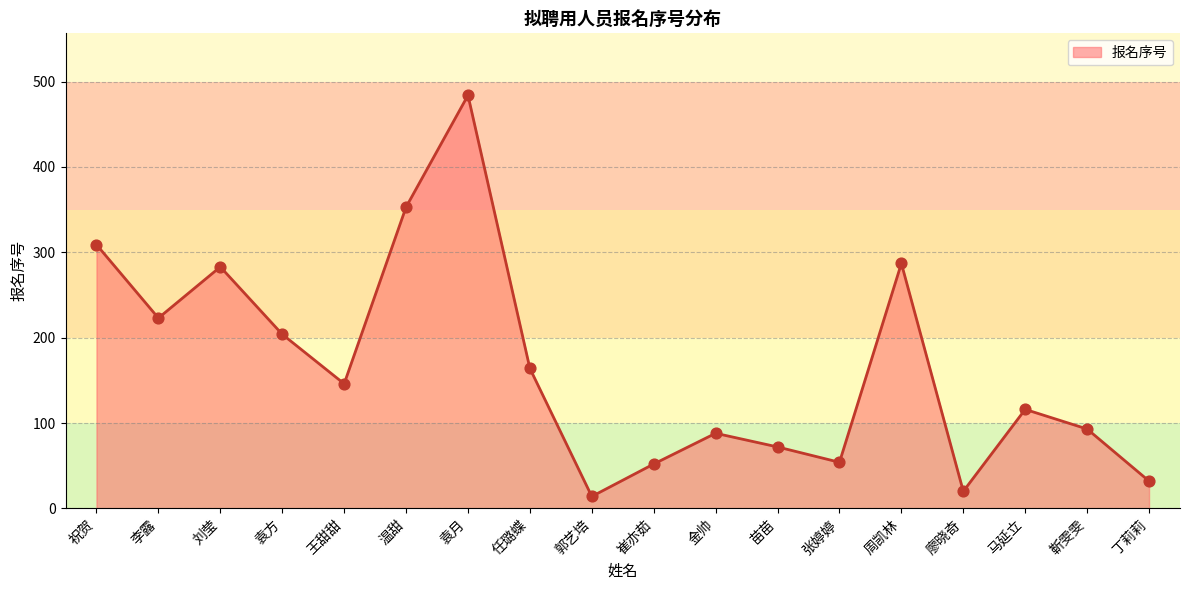

Between 苗苗 and 袁方, which is larger?

袁方